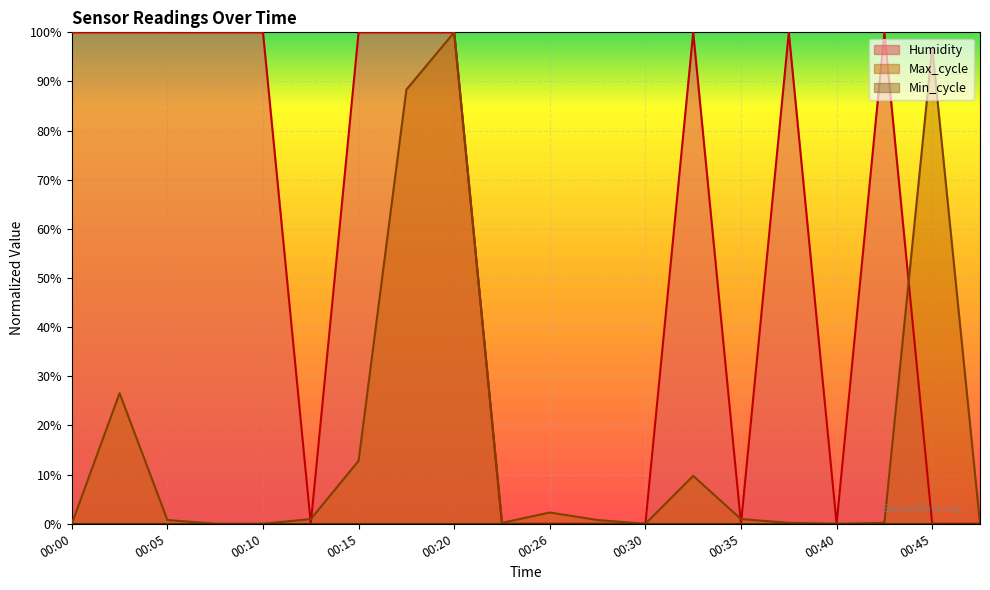

Reading left to right, transcribe all the data shown in this chart.

Humidity: 1.0	1.0	1.0	1.0	1.0	0.0	1.0	1.0	1.0	0.0	0.0	0.0	0.0	1.0	0.0	1.0	0.0	1.0	0.0	0.0
Max_cycle: 0.0	0.3	0.0	0.0	0.0	0.0	0.1	0.9	1.0	0.0	0.0	0.0	0.0	0.1	0.0	0.0	0.0	0.0	1.0	0.0